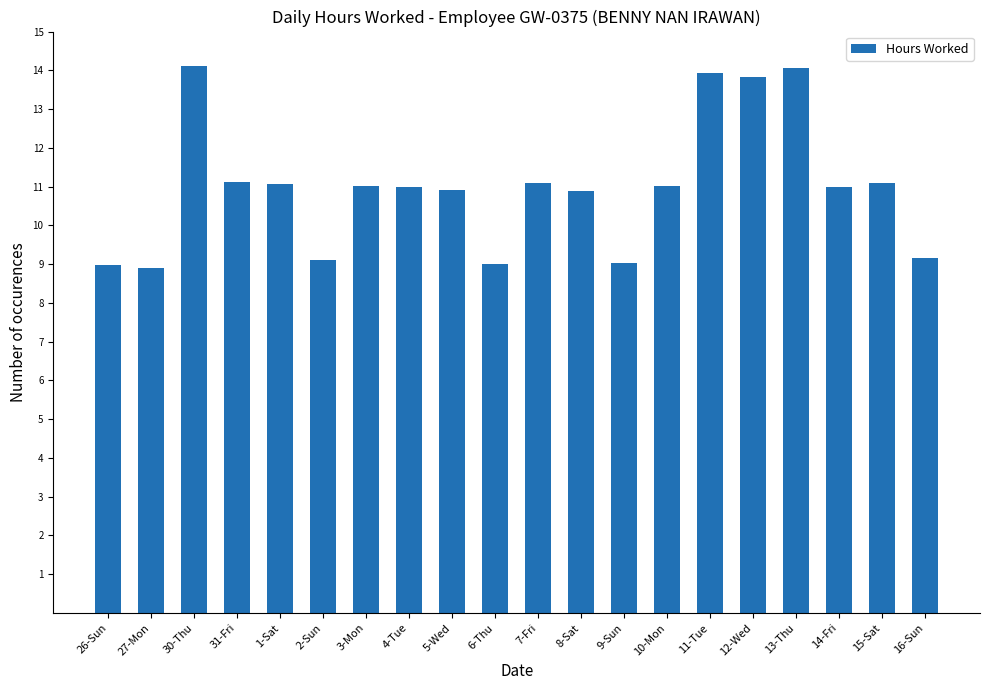

The chart shows a value of 14.1 at 13-Thu. True or false?

True